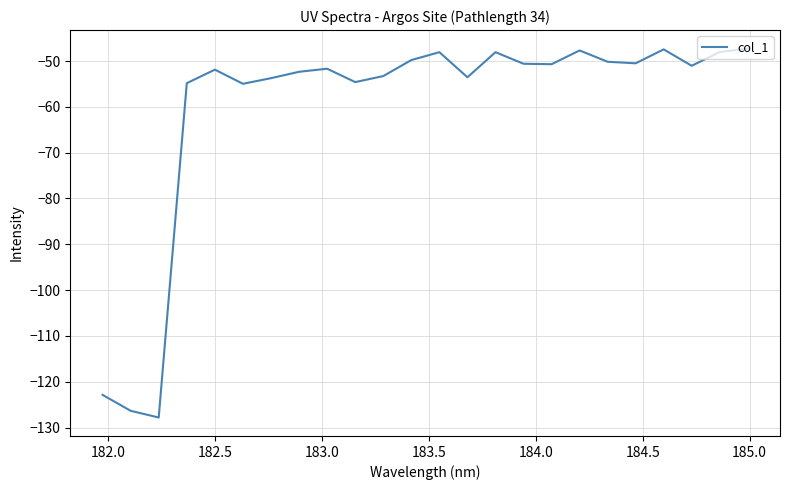

What is the difference between the maximum and minimum values?

80.5